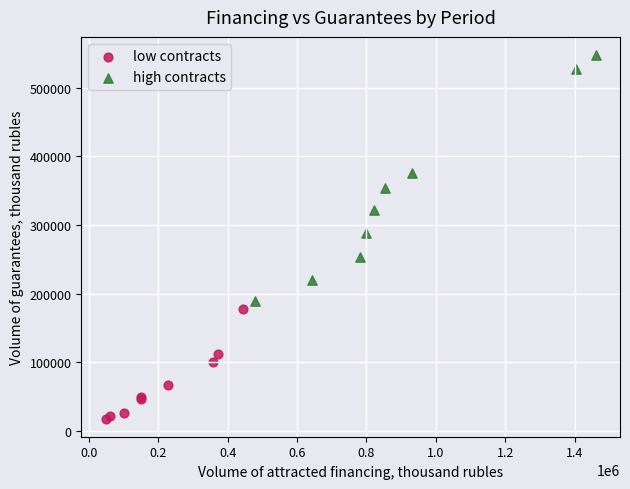

Which series has the widest spread of Y values?

high contracts